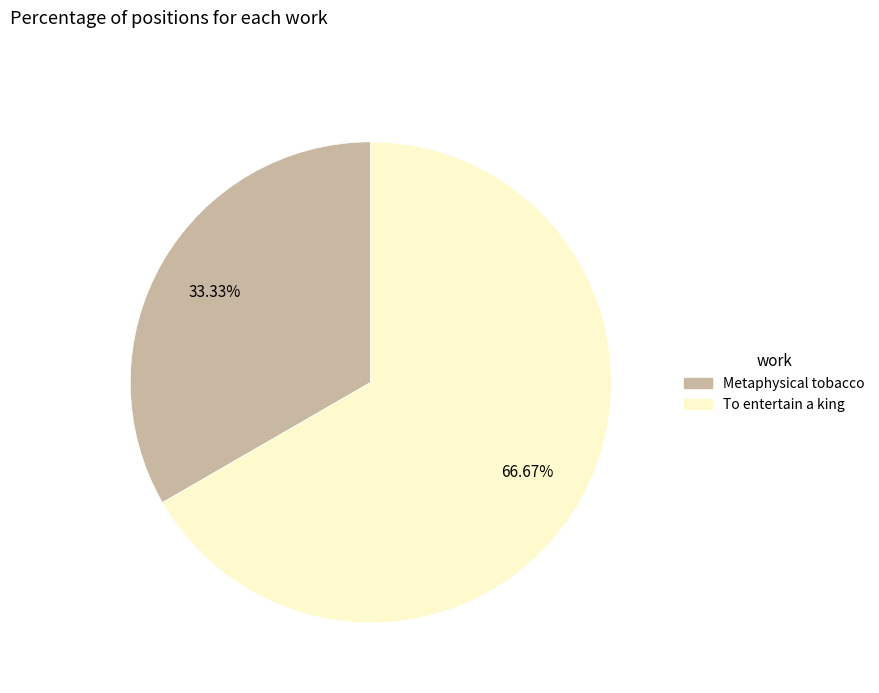

Is it true that Metaphysical tobacco is 33% of the pie?

True